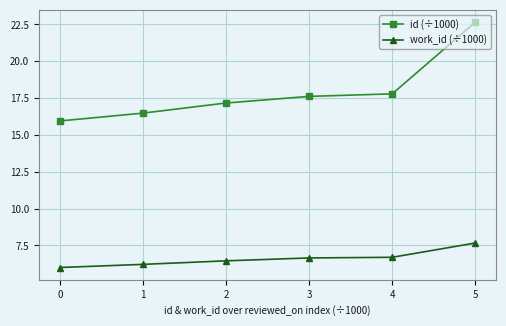

Is this an area chart (filled region under the line)?

No